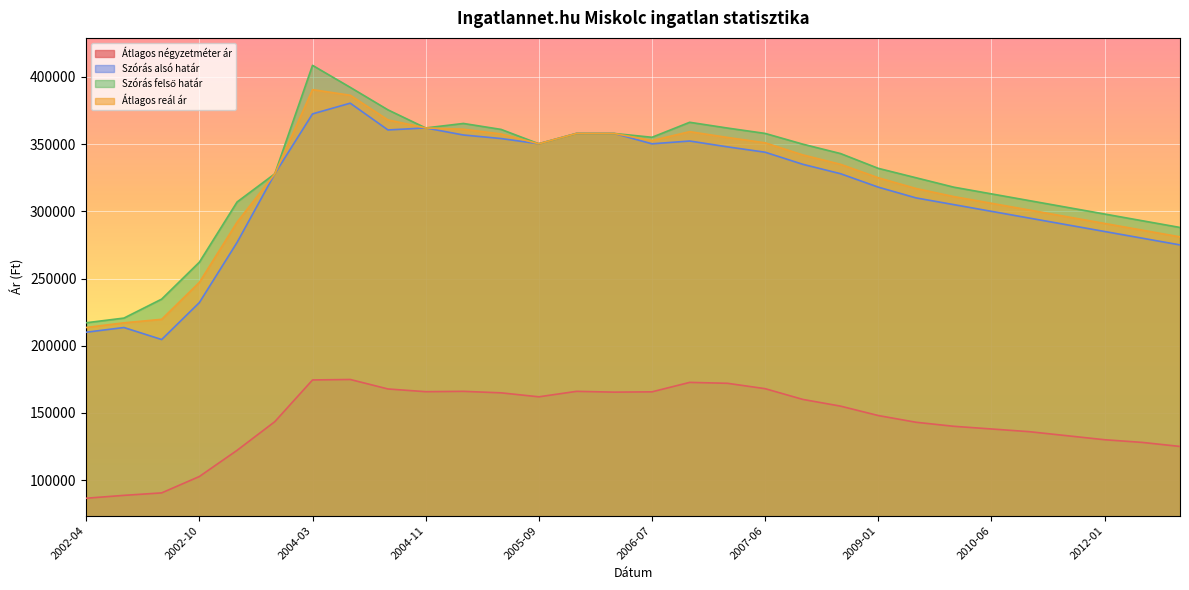

True or false: Átlagos négyzetméter ár has more than 1 interior local peaks.

True